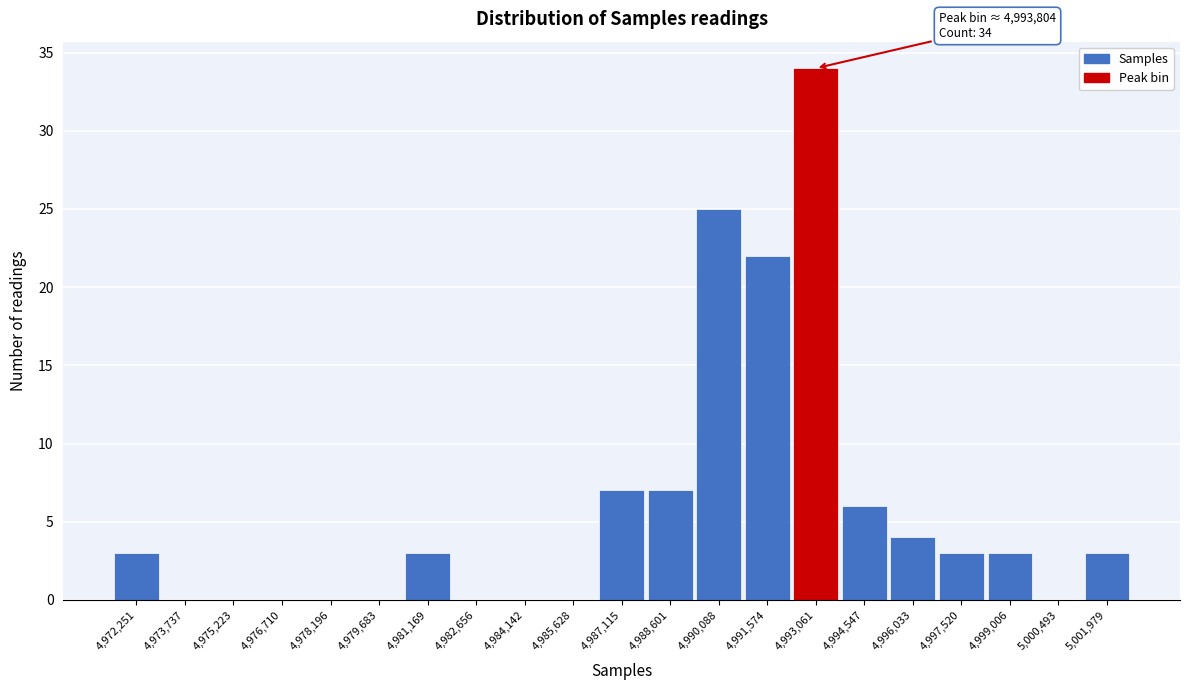

Reading left to right, list all the values displayed in this chart.

4,972,251=3	4,973,737=0	4,975,223=0	4,976,710=0	4,978,196=0	4,979,683=0	4,981,169=3	4,982,656=0	4,984,142=0	4,985,628=0	4,987,115=7	4,988,601=7	4,990,088=25	4,991,574=22	4,993,061=34	4,994,547=6	4,996,033=4	4,997,520=3	4,999,006=3	5,000,493=0	5,001,979=3